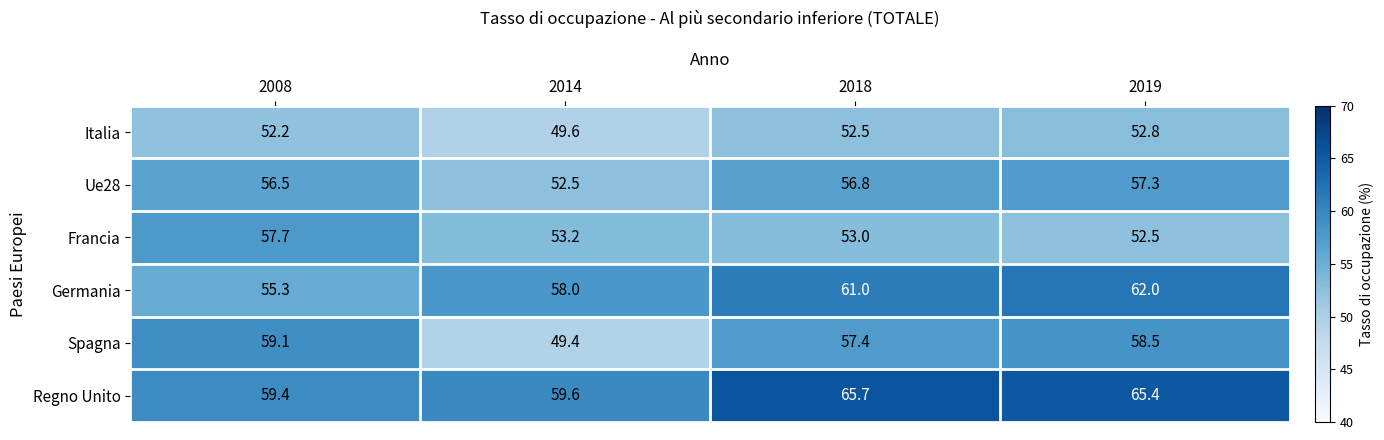

Which series has the largest total across all categories?

Regno Unito